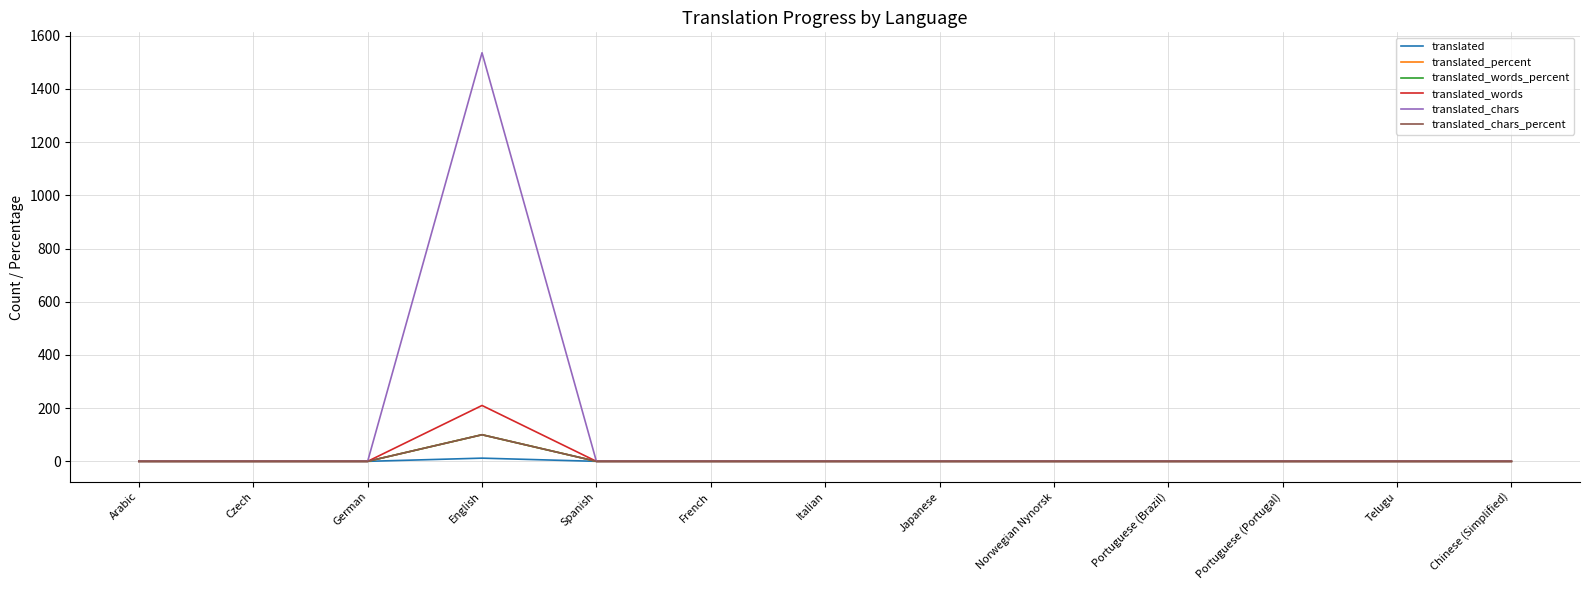

The value of translated_words at French is 0. True or false?

True